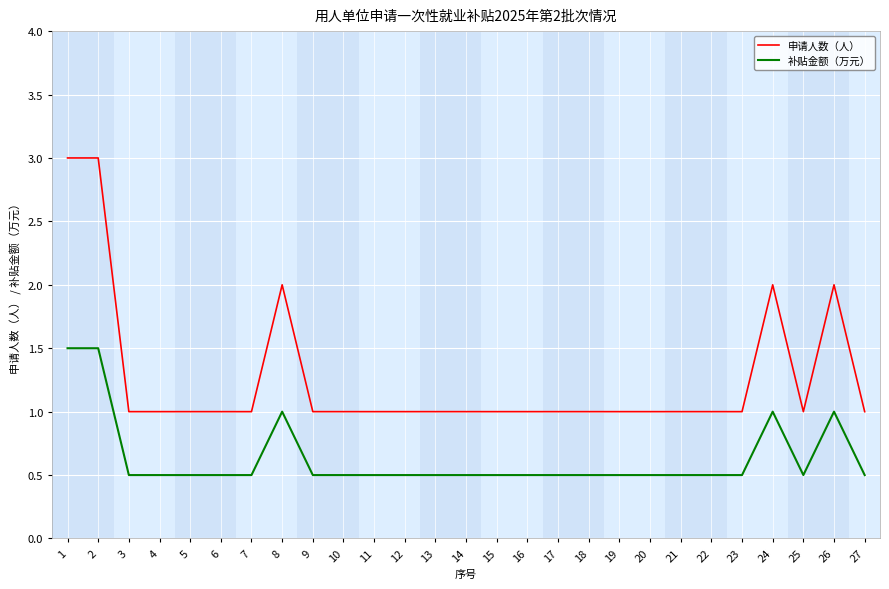

Is this an area chart (filled region under the line)?

No